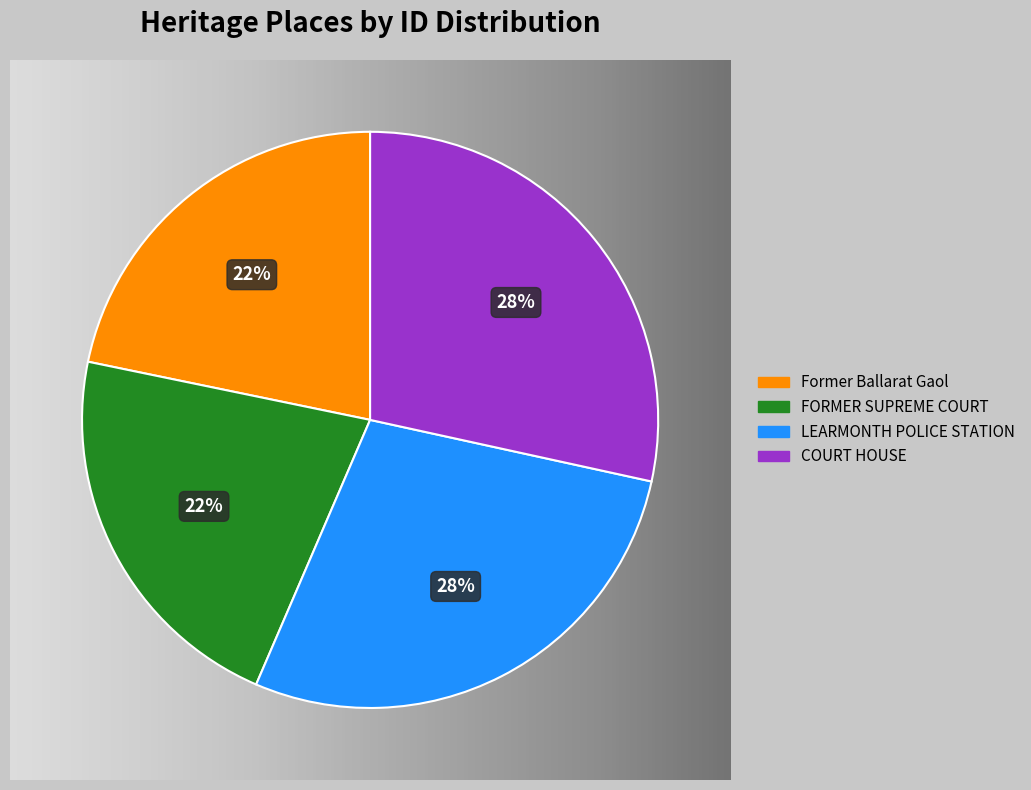

Which has a higher value, COURT HOUSE or Former Ballarat Gaol?

COURT HOUSE